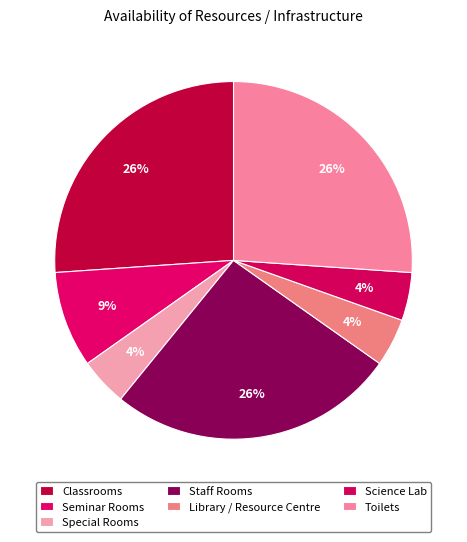

What is the largest slice in the pie chart?

Classrooms